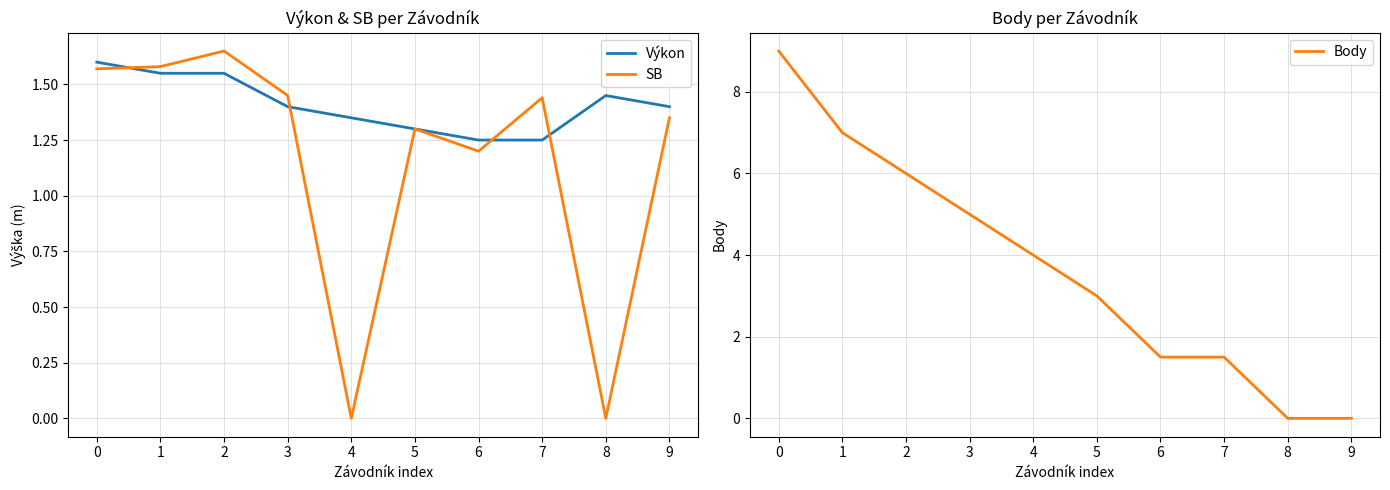

At how many categories does at least one series exceed 2?

6